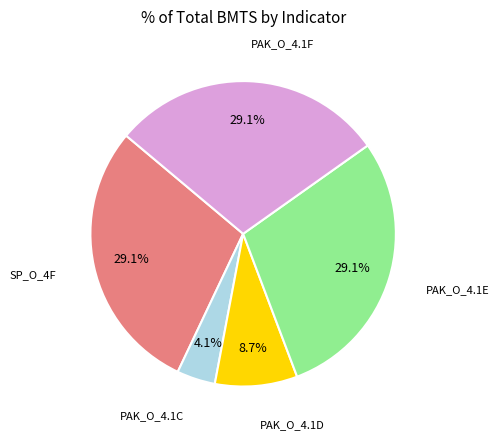

To the nearest percent, what is the average slice percentage?

20%